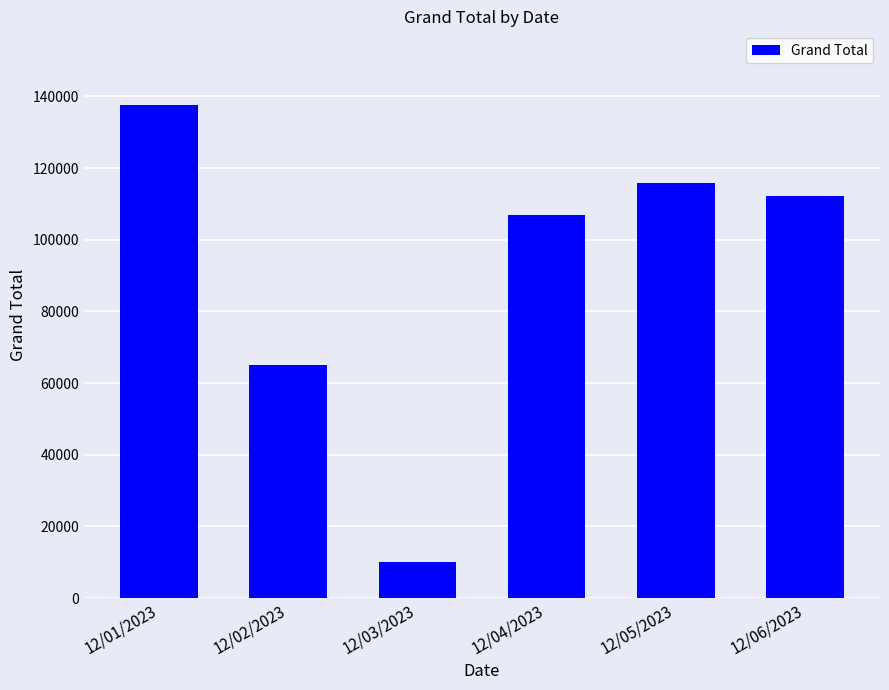

Where does the data first go above 112320?

12/01/2023